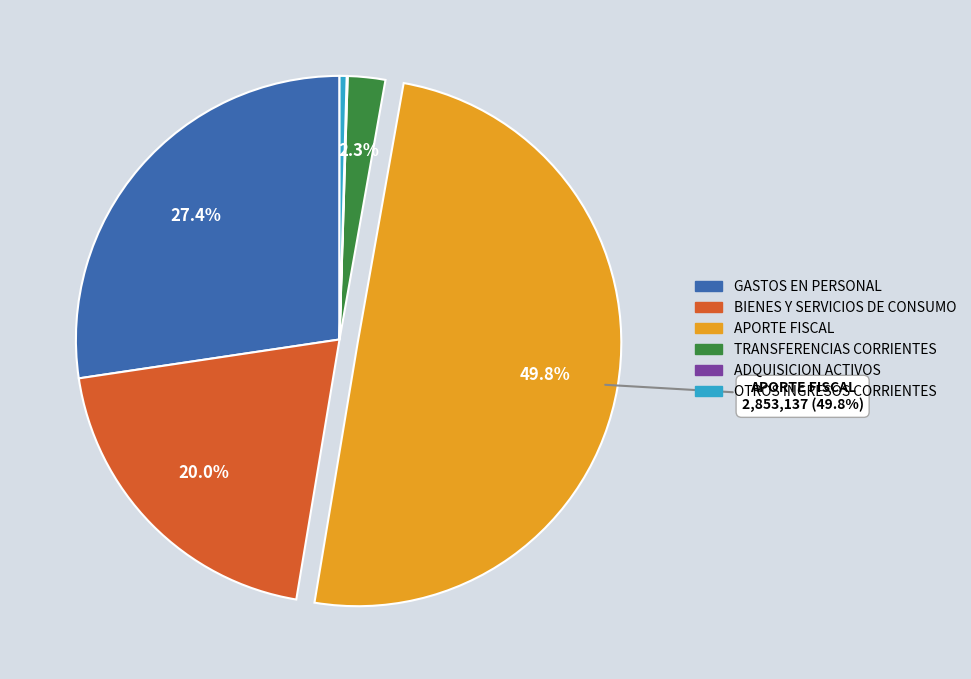

Is there a majority slice in this chart?

No